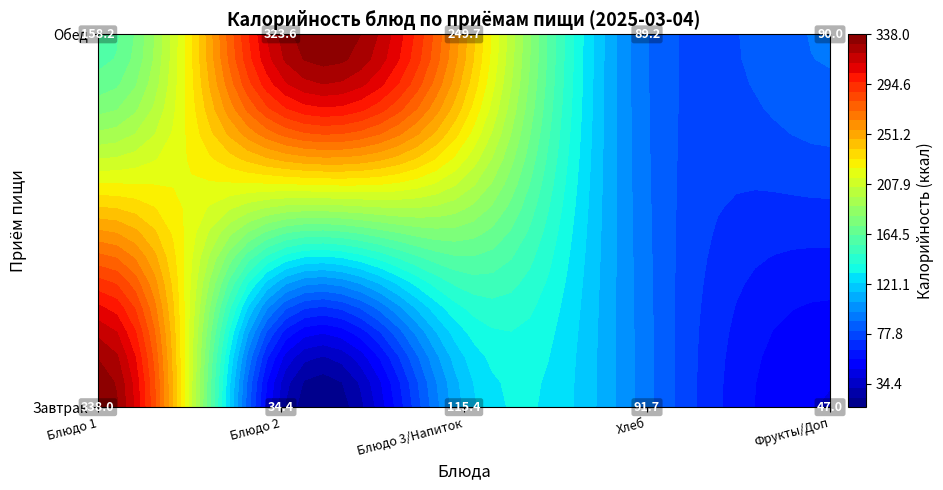

What is the smallest value displayed?

34.4